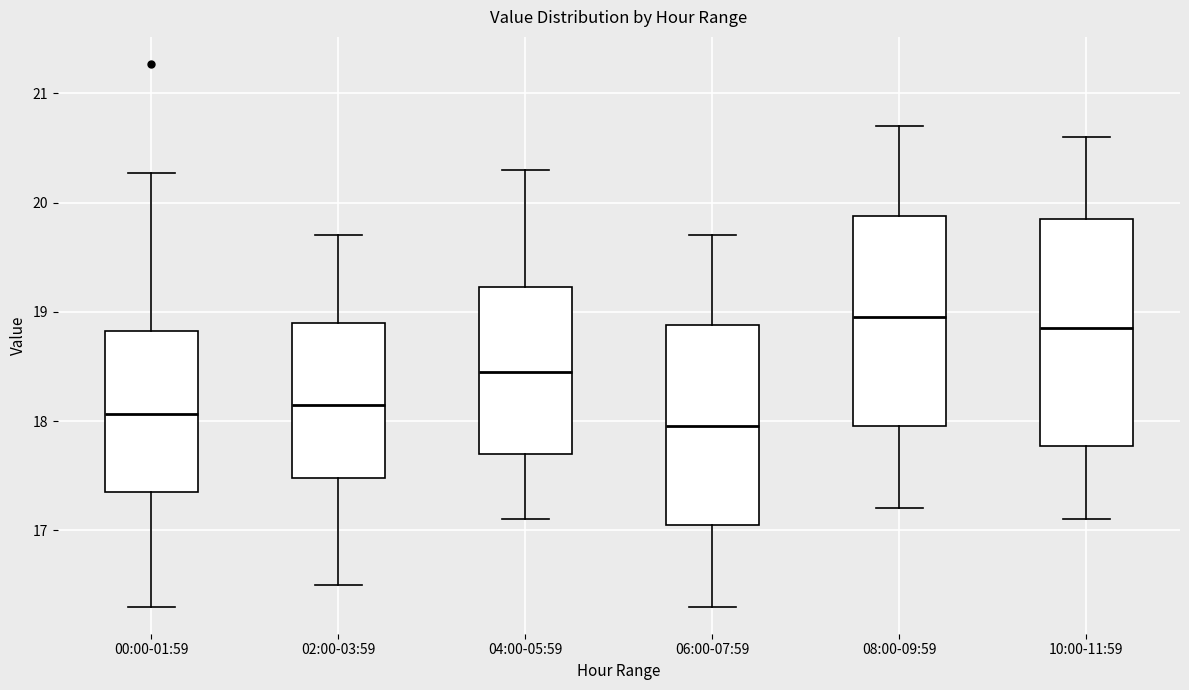

Reading left to right, read every box against the y-axis: the position of its median line, the range the box covers, and the ends of its whiskers. The values are not printed on the chart, so give them approximately, as read against the axis.

00:00-01:59: median 18.1, box 17.4 to 18.8, whiskers 16.3 to 20.3
02:00-03:59: median 18.2, box 17.5 to 18.9, whiskers 16.5 to 19.7
04:00-05:59: median 18.5, box 17.7 to 19.2, whiskers 17.1 to 20.3
06:00-07:59: median 18.0, box 17.1 to 18.9, whiskers 16.3 to 19.7
08:00-09:59: median 19.0, box 18.0 to 19.9, whiskers 17.2 to 20.7
10:00-11:59: median 18.9, box 17.8 to 19.9, whiskers 17.1 to 20.6